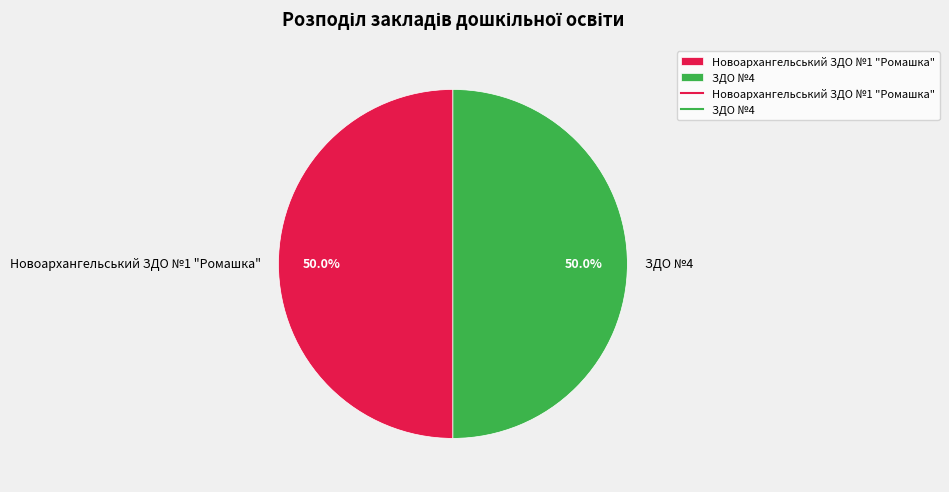

What is the ratio of the value at ЗДО №4 to the value at Новоархангельський ЗДО №1 "Ромашка"?

1.0